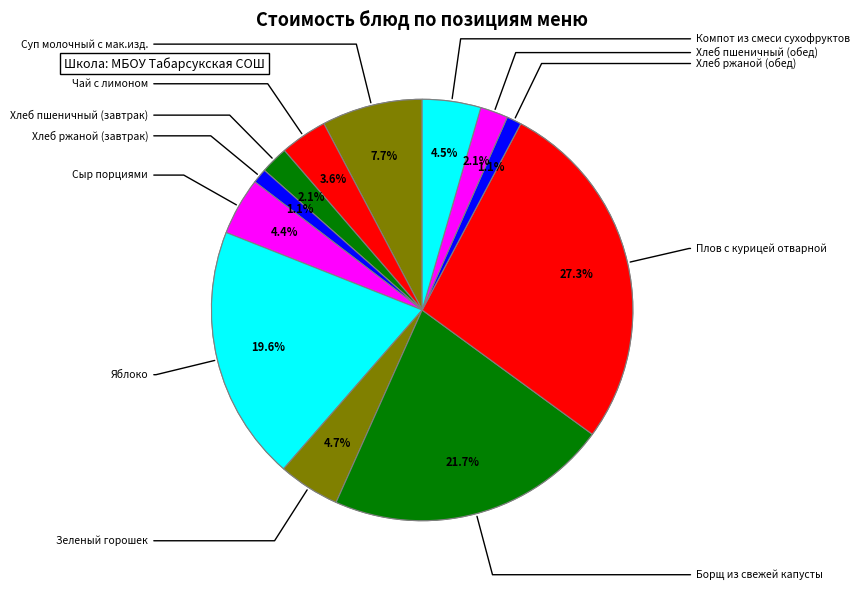

Which slice is the smallest?

Хлеб ржаной (завтрак)